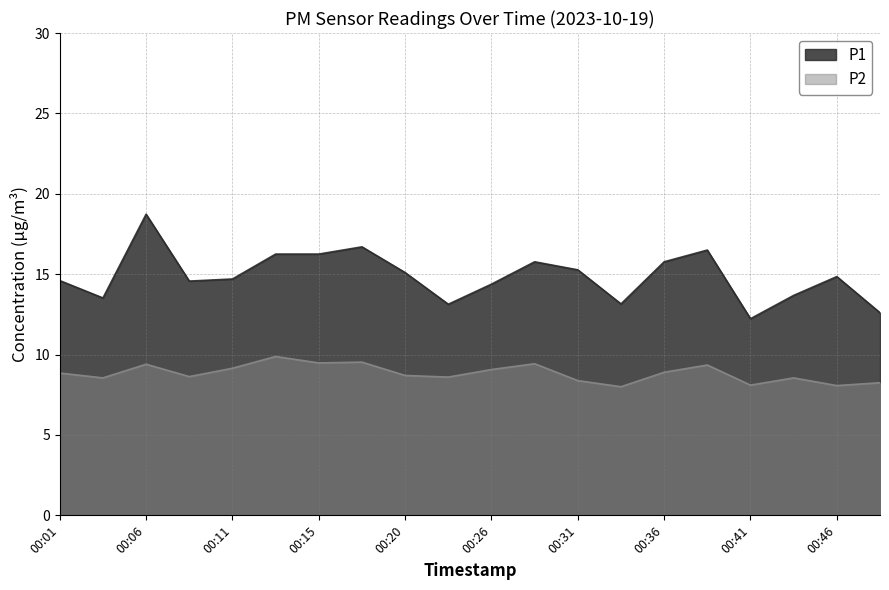

The P1 series shows 2.8 at 00:33. True or false?

False